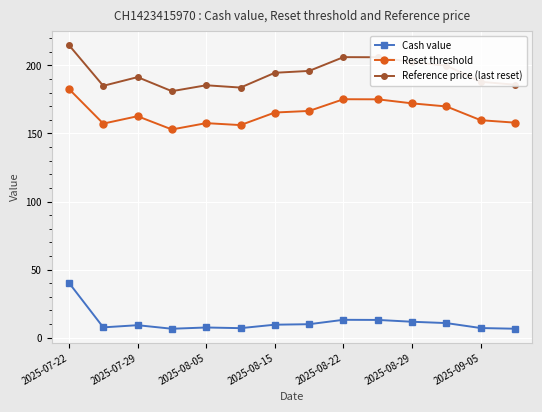

What is the value of the Cash value point at the 10th from the left?

13.1